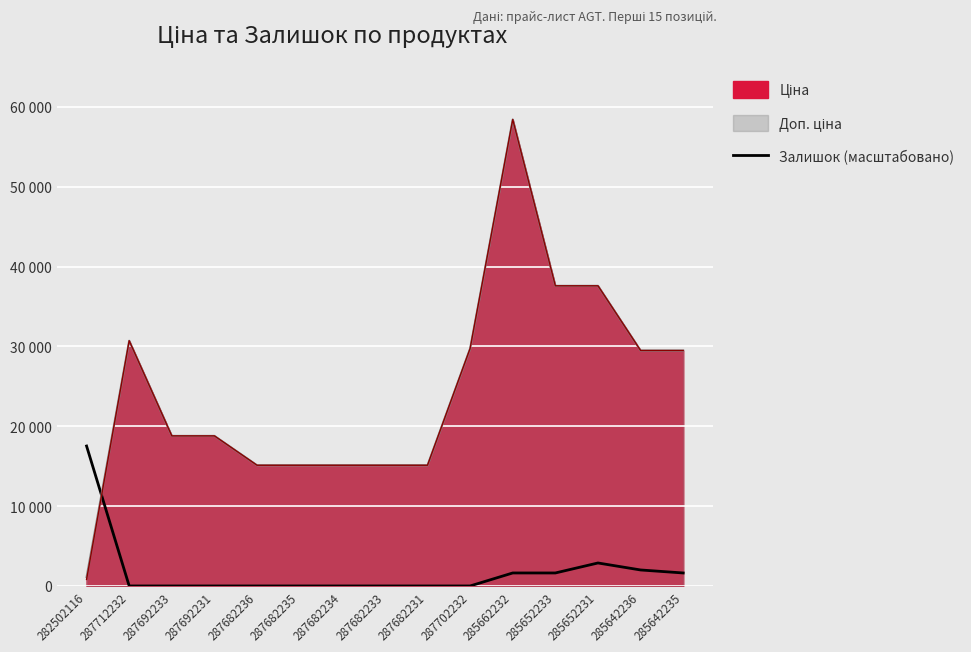

What is the label of the 9th point from the left?

287682231